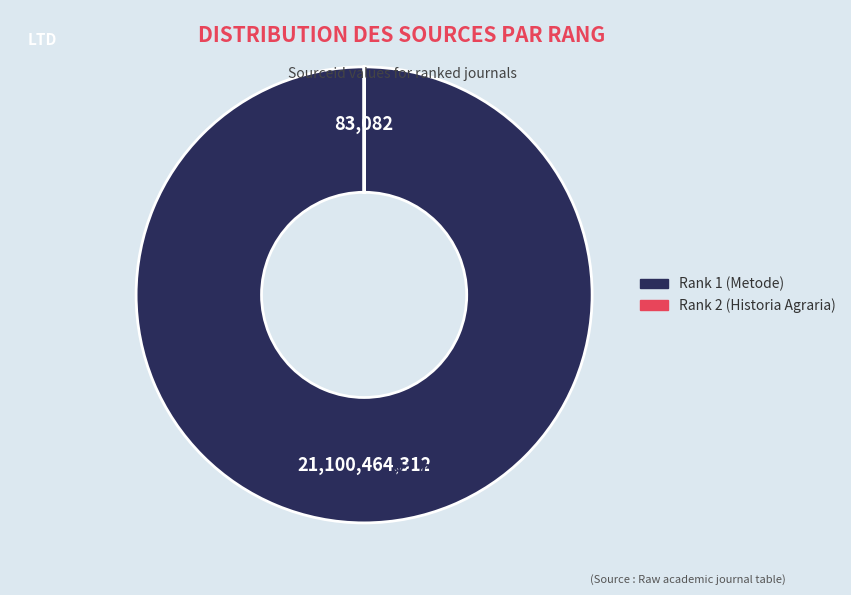

Which slice is the largest?

Rank 1 (Metode)